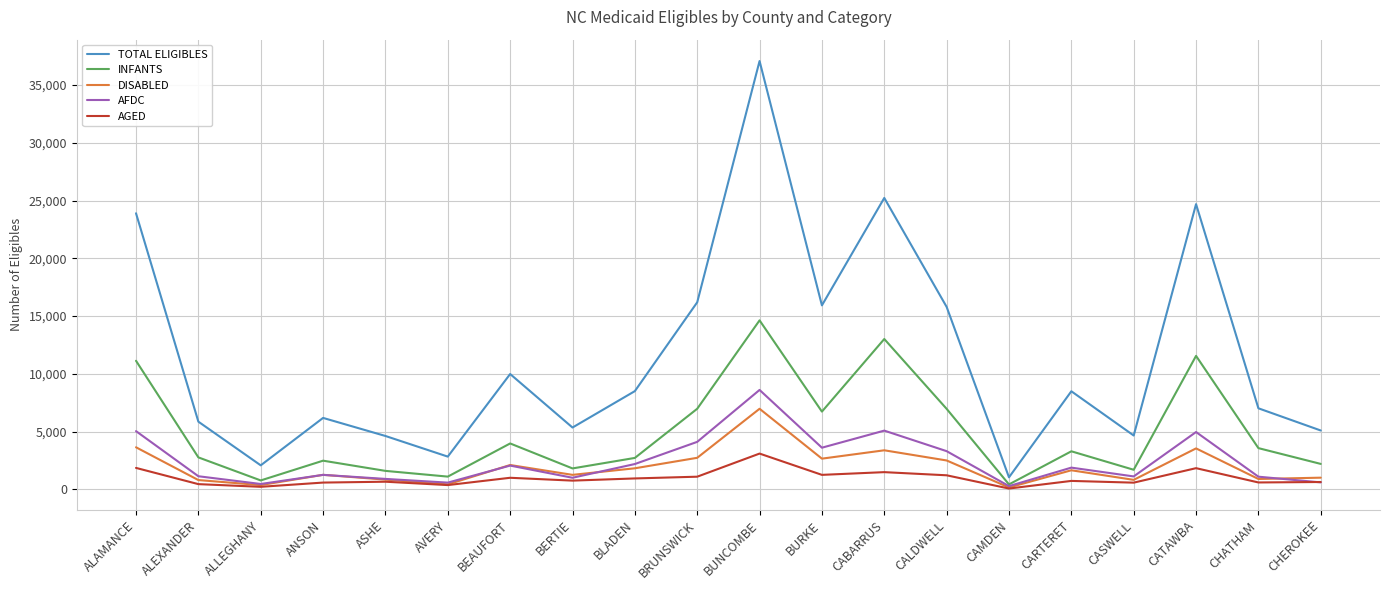

In AFDC, how many points are lower than both neighbors (excluding endpoints)?

6